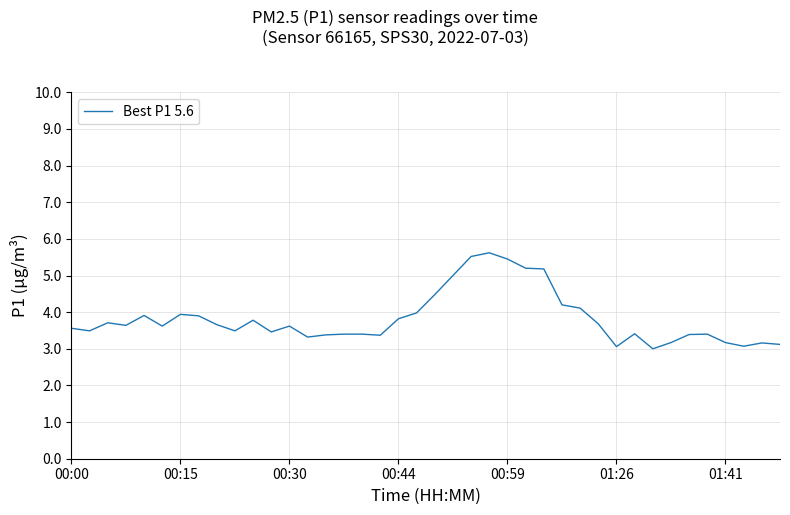

What is the difference between the maximum and minimum values?

2.6